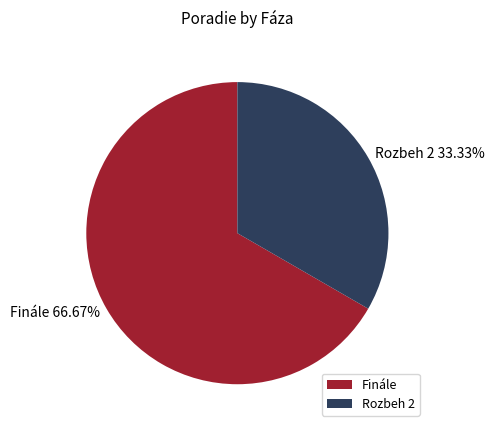

To the nearest percent, what is the average slice percentage?

50%